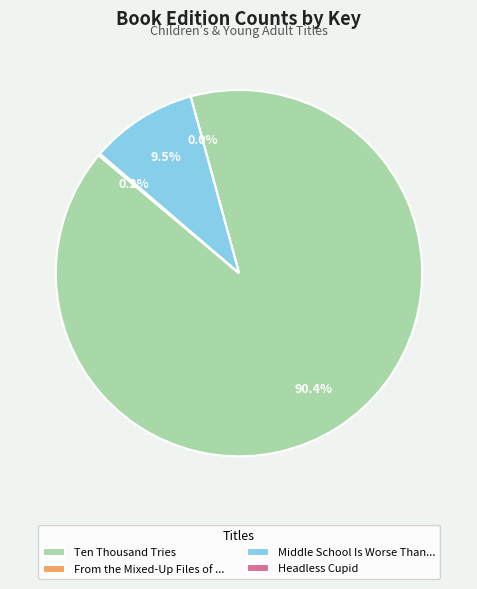

How much of the chart is everything except Middle School Is Worse Than...?

90.5%